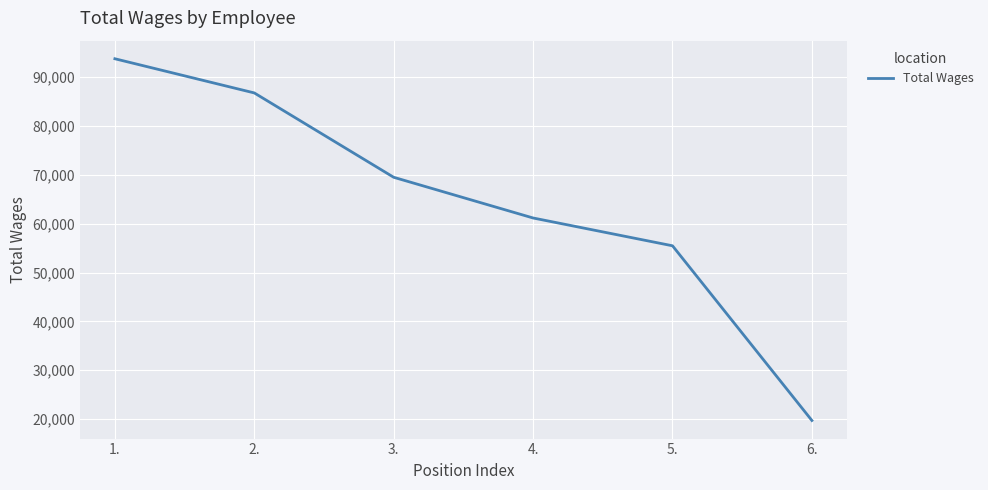

What is the difference between the values at 3. and 5.?

14027